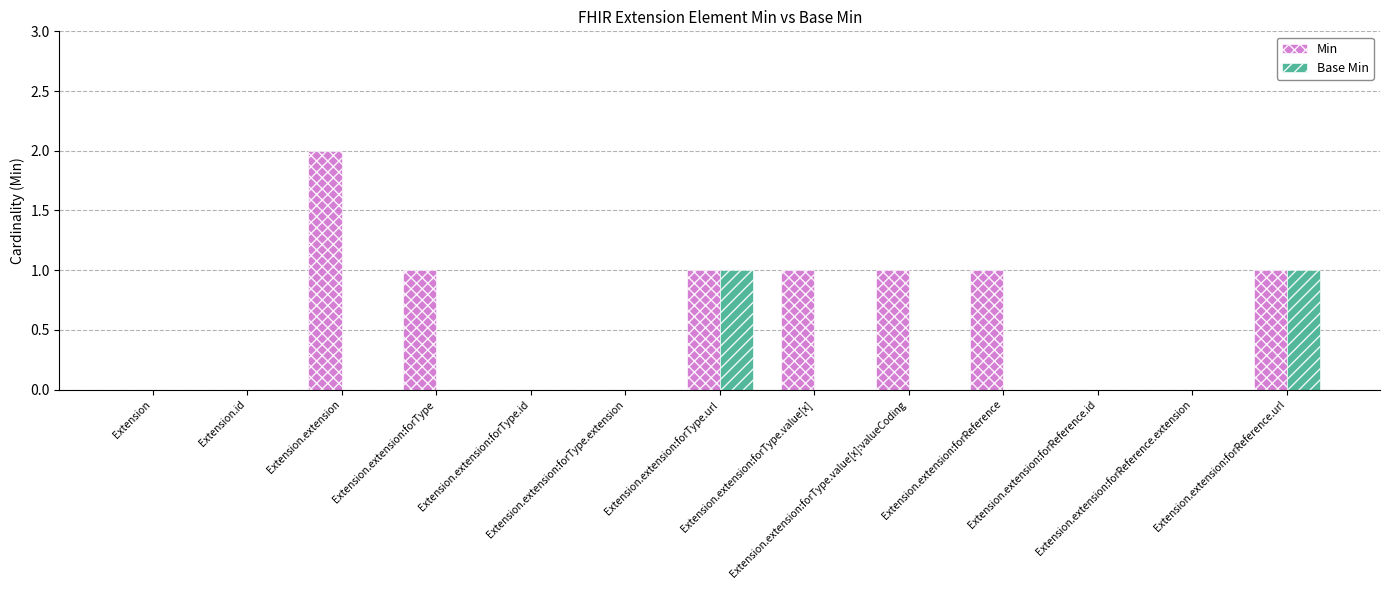

Reading left to right, transcribe all the data shown in this chart.

Min: Extension=0	Extension.id=0	Extension.extension=2	Extension.extension:forType=1	Extension.extension:forType.id=0	Extension.extension:forType.extension=0	Extension.extension:forType.url=1	Extension.extension:forType.value[x]=1	Extension.extension:forType.value[x]:valueCoding=1	Extension.extension:forReference=1	Extension.extension:forReference.id=0	Extension.extension:forReference.extension=0	Extension.extension:forReference.url=1
Base Min: Extension=0	Extension.id=0	Extension.extension=0	Extension.extension:forType=0	Extension.extension:forType.id=0	Extension.extension:forType.extension=0	Extension.extension:forType.url=1	Extension.extension:forType.value[x]=0	Extension.extension:forType.value[x]:valueCoding=0	Extension.extension:forReference=0	Extension.extension:forReference.id=0	Extension.extension:forReference.extension=0	Extension.extension:forReference.url=1